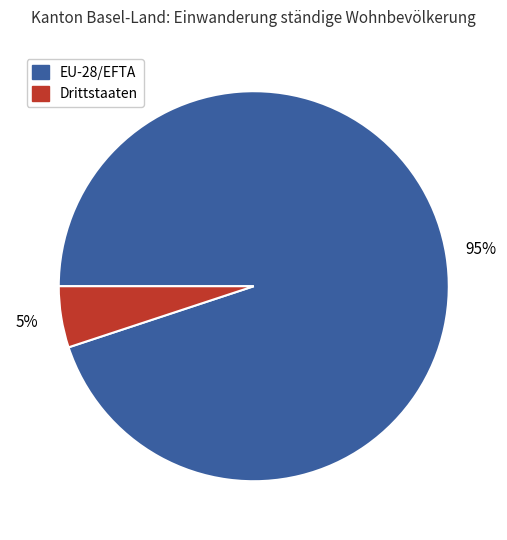

Which category has the biggest portion of the pie?

EU-28/EFTA